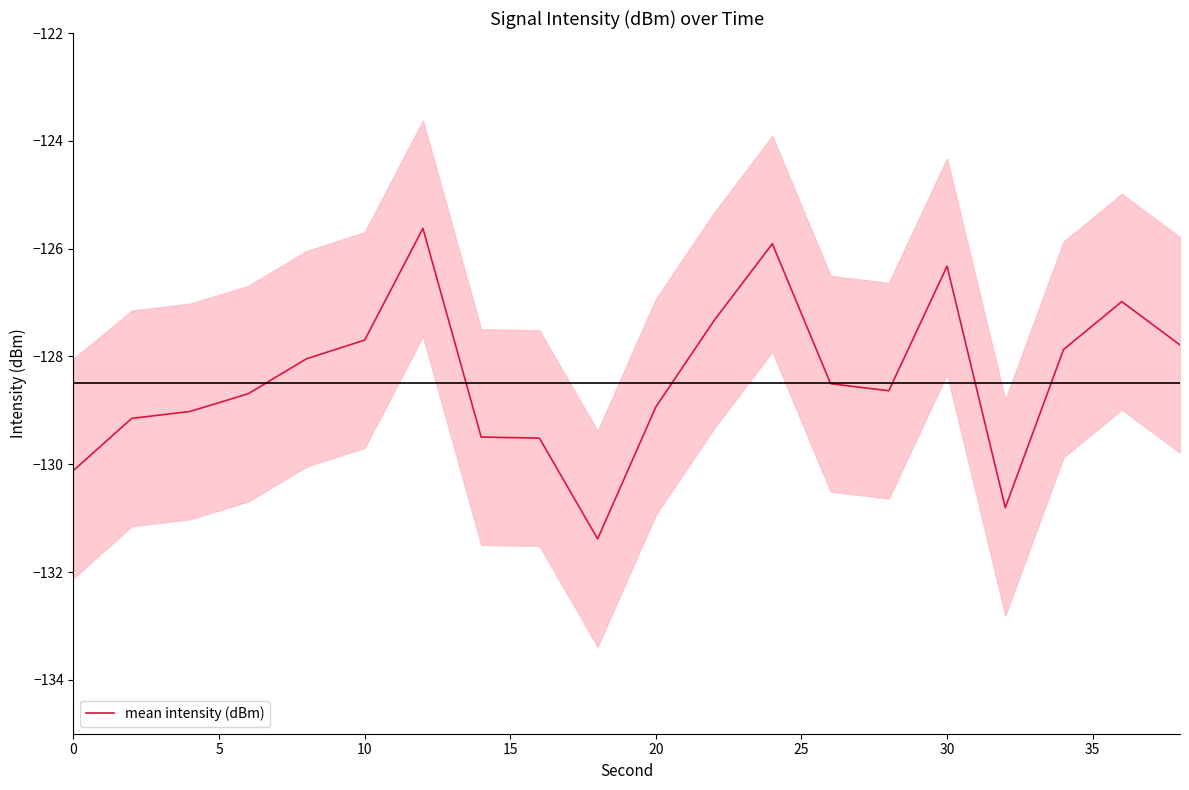

What is the value of the 18th point from the left?

-127.9